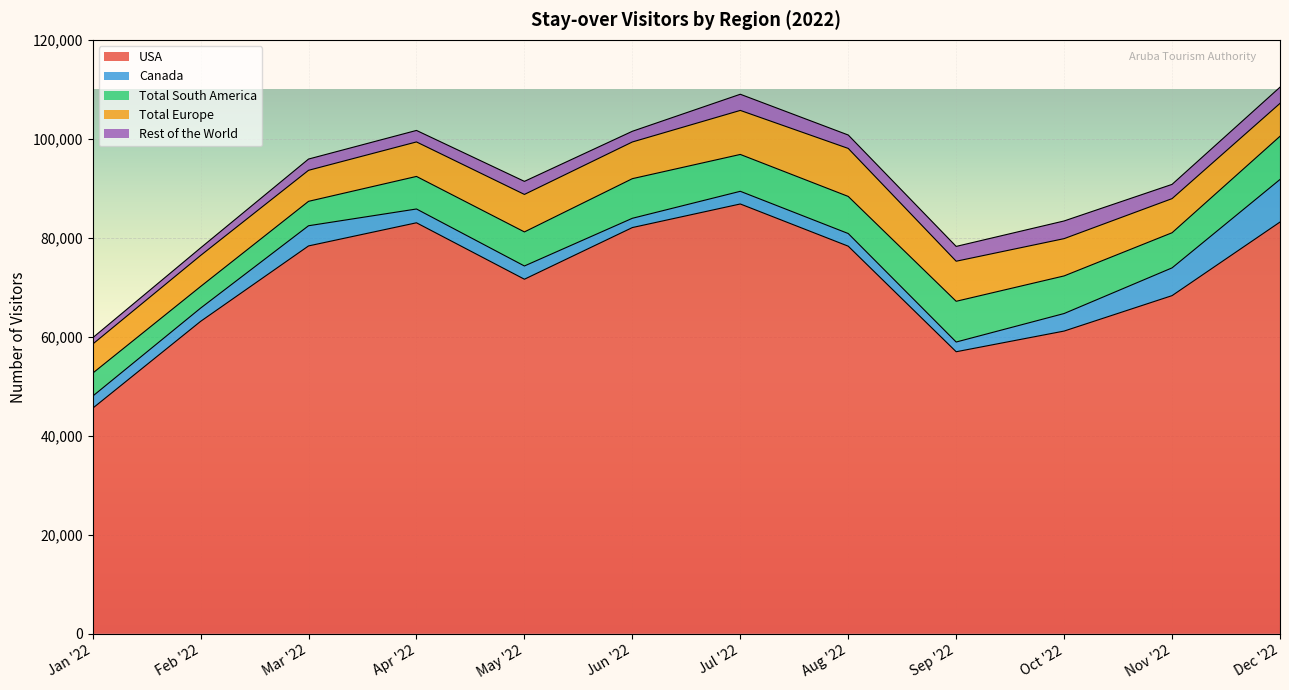

What is the smallest value displayed?

1281